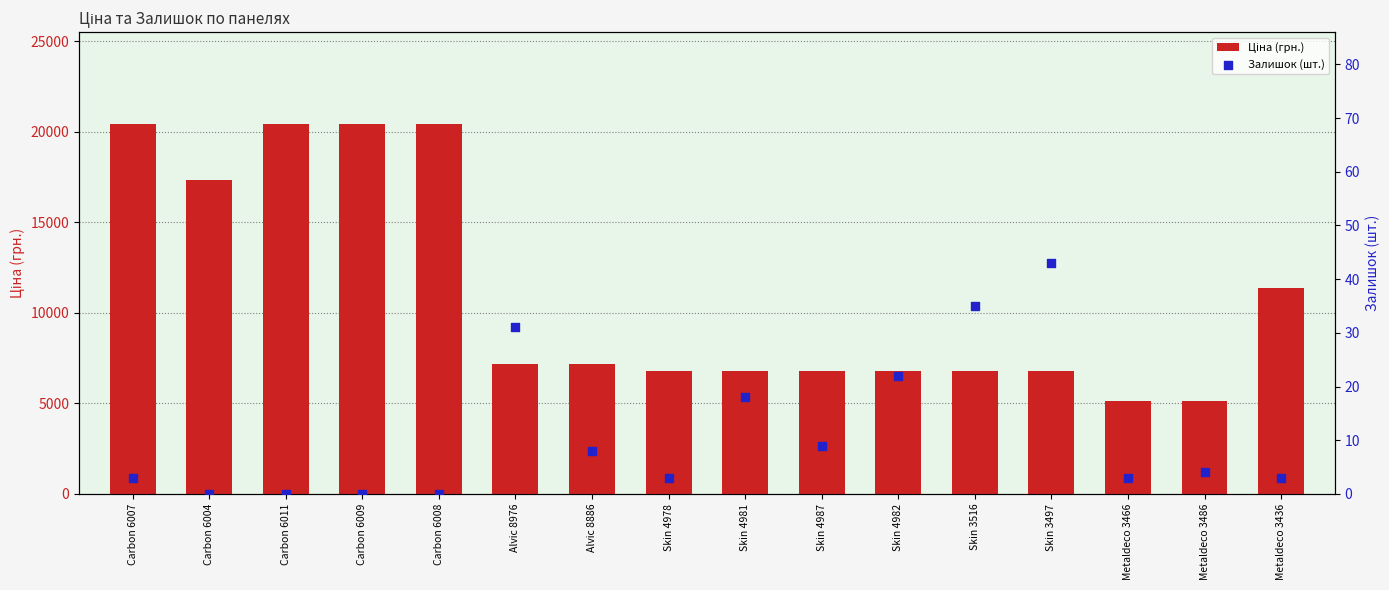

Which series has the largest total across all categories?

Ціна (грн.)